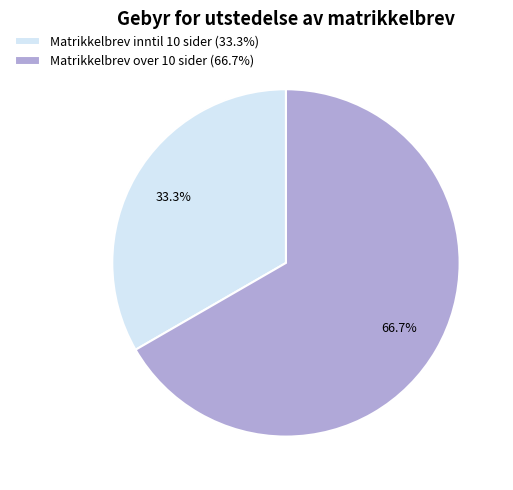

How many slices are in this pie chart?

2